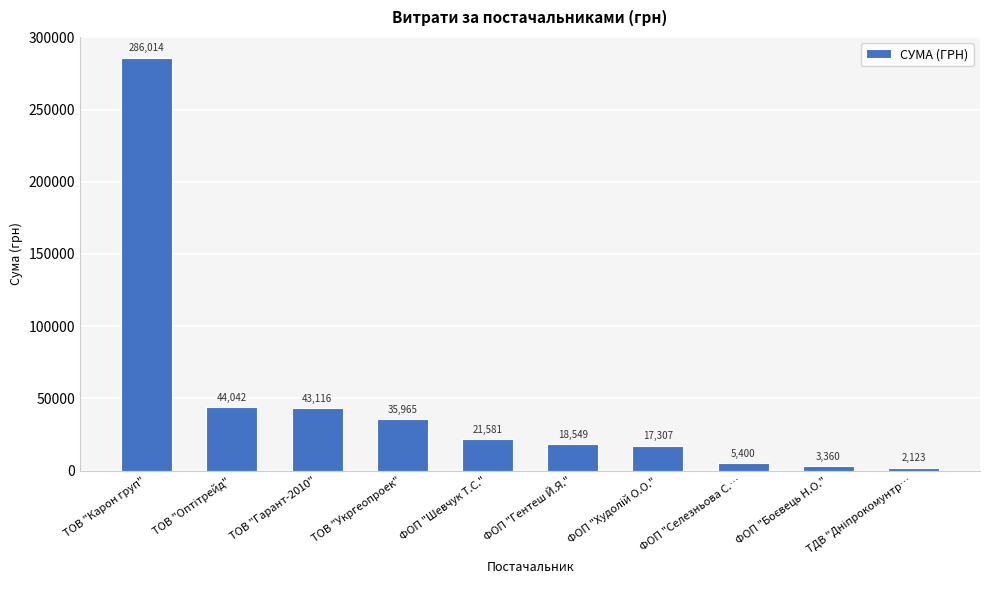

What is the label of the 6th bar from the right?

ФОП "Шевчук Т.С."